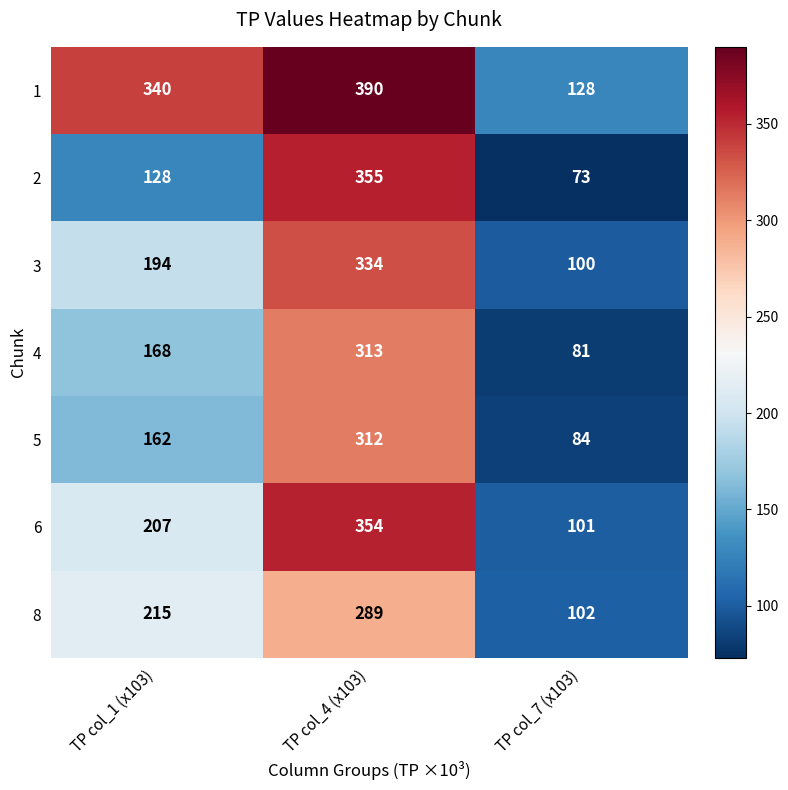

At TP col_7 (x103), list the series in order from smallest to largest.

2, 4, 5, 3, 6, 8, 1